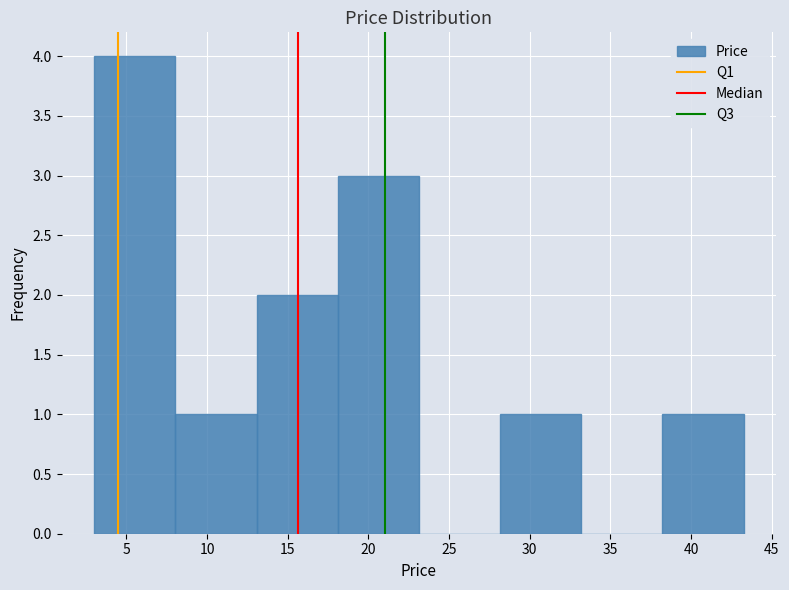

Reading left to right, transcribe this chart: for each bar, give the range it covers on the x-axis and its height. Neither the bar edges nor the heights are printed on the chart, so give them approximately, as read against the axes.

3.0 to 8.0: 4
8.0 to 13.0: 1
13.0 to 18.0: 2
18.0 to 23.0: 3
23.0 to 28.0: 0
28.0 to 33.0: 1
33.0 to 38.0: 0
38.0 to 43.5: 1